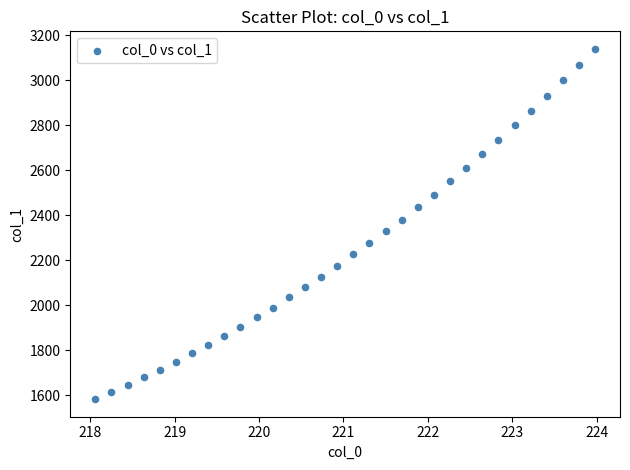

What is the range of X values (max minus min)?

5.9